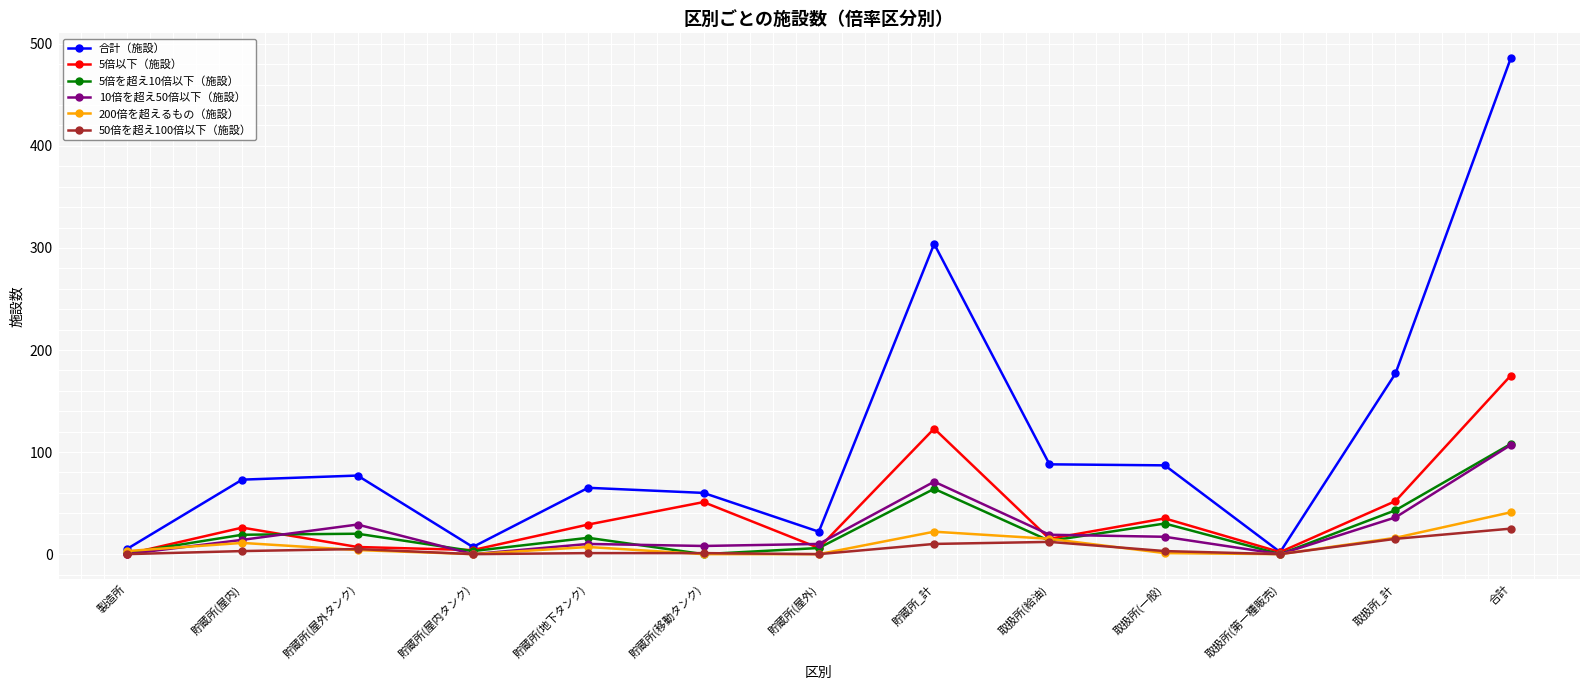

How many lines are shown in the chart?

6